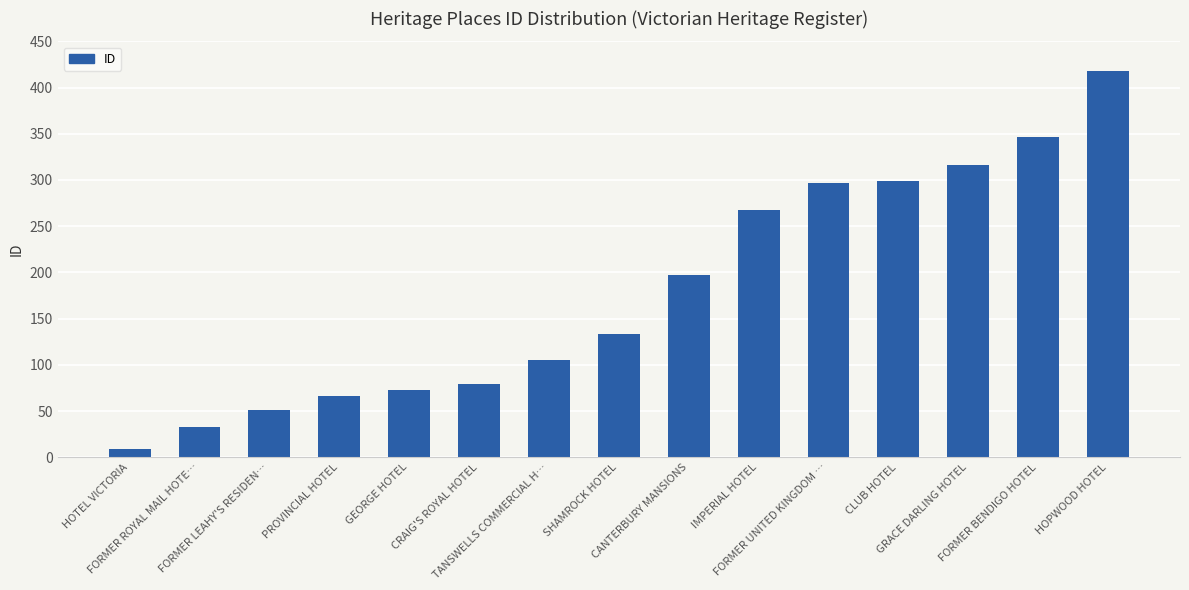

Reading left to right, what are all the values shown in this chart?

HOTEL VICTORIA=9	FORMER ROYAL MAIL HOTE…=33	FORMER LEAHY'S RESIDEN…=51	PROVINCIAL HOTEL=66	GEORGE HOTEL=73	CRAIG'S ROYAL HOTEL=79	TANSWELLS COMMERCIAL H…=105	SHAMROCK HOTEL=133	CANTERBURY MANSIONS=197	IMPERIAL HOTEL=268	FORMER UNITED KINGDOM …=297	CLUB HOTEL=299	GRACE DARLING HOTEL=316	FORMER BENDIGO HOTEL=346	HOPWOOD HOTEL=418